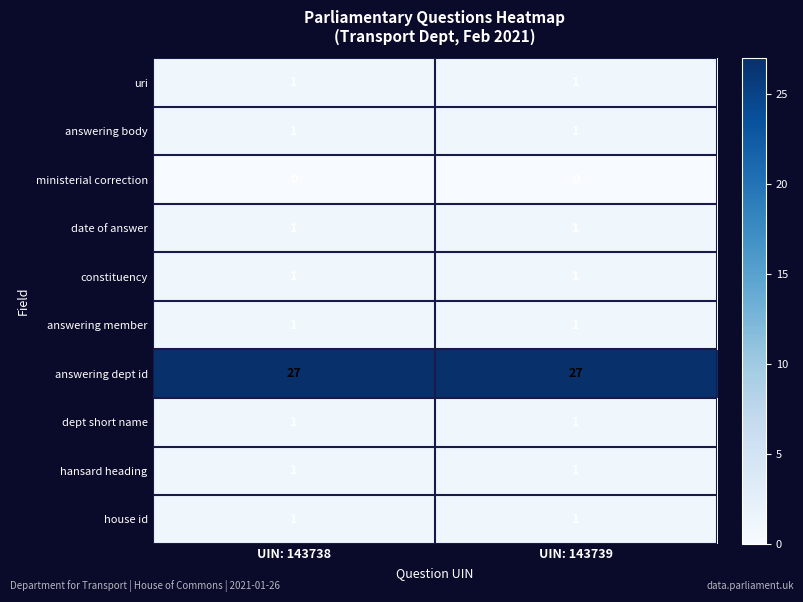

What is the spread (max minus min) of values at UIN: 143738?

27